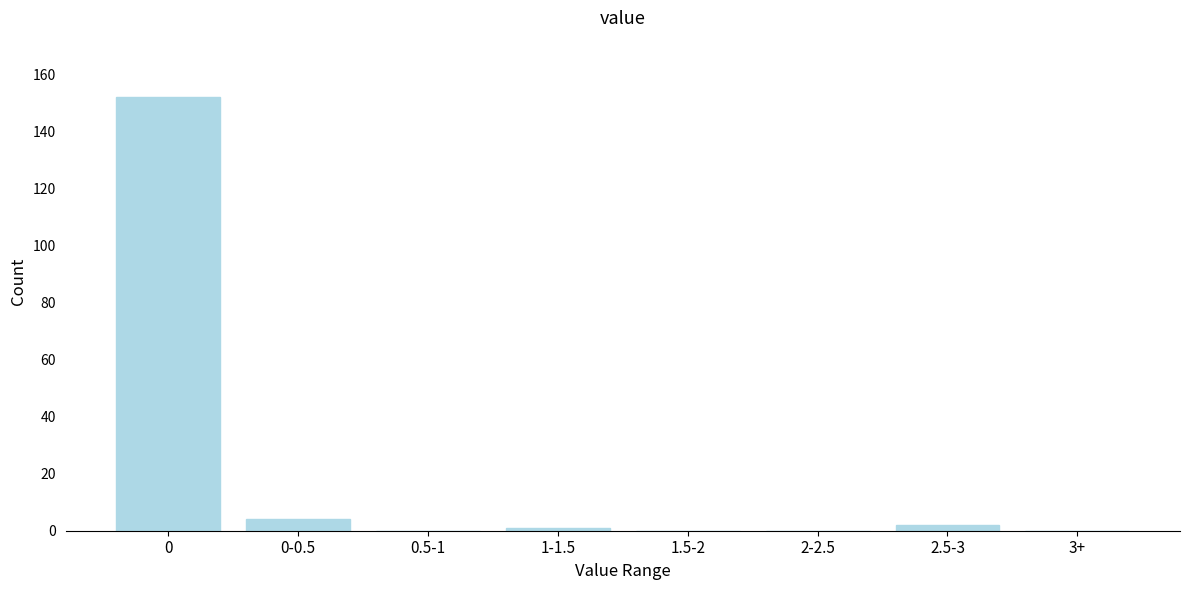

Reading right to left, list all the values displayed in this chart.

3+=0	2.5-3=2	2-2.5=0	1.5-2=0	1-1.5=1	0.5-1=0	0-0.5=4	0=152